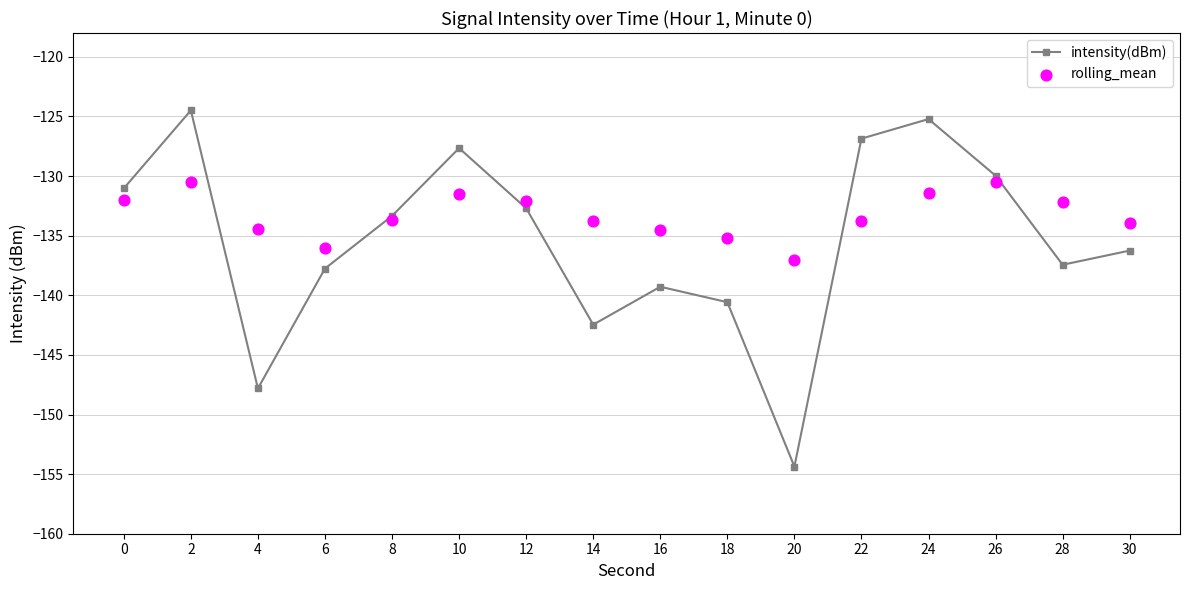

What are all the series names shown in the legend?

intensity(dBm), rolling_mean